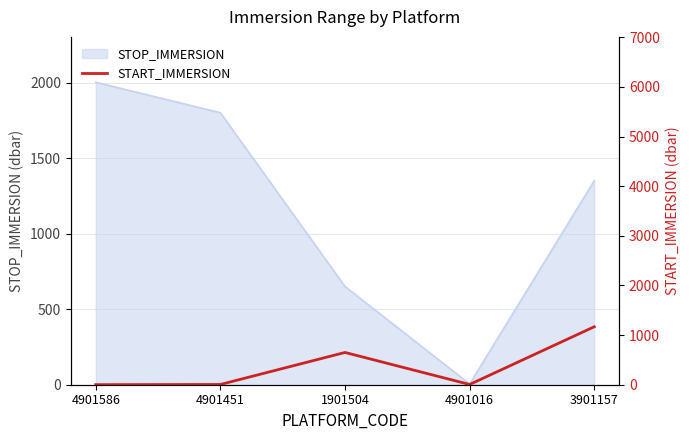

What value does the data have at 4901016?

5.0